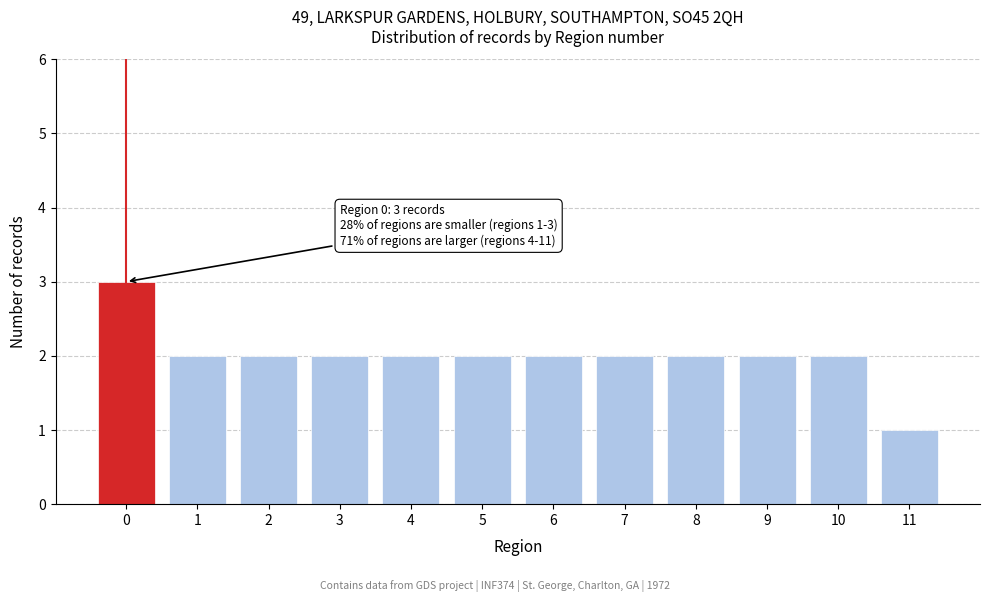

Reading right to left, what are all the values shown in this chart?

11=1	10=2	9=2	8=2	7=2	6=2	5=2	4=2	3=2	2=2	1=2	0=3